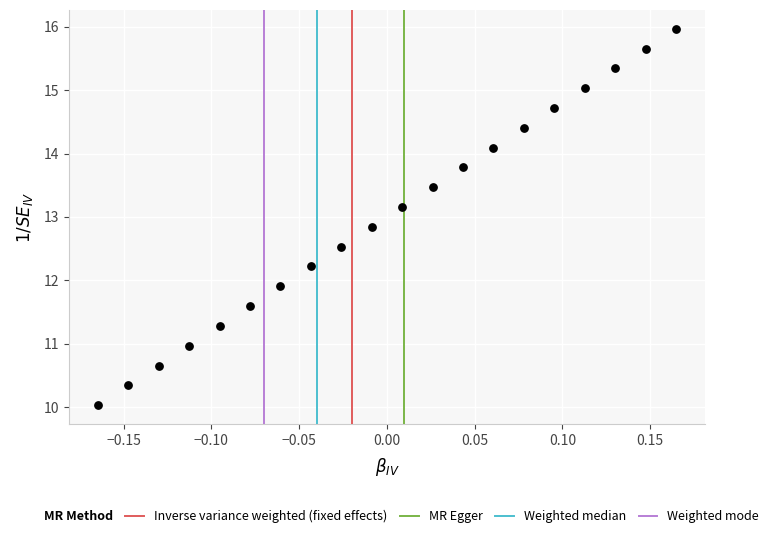

What is the range of Y values (max minus min)?

5.9